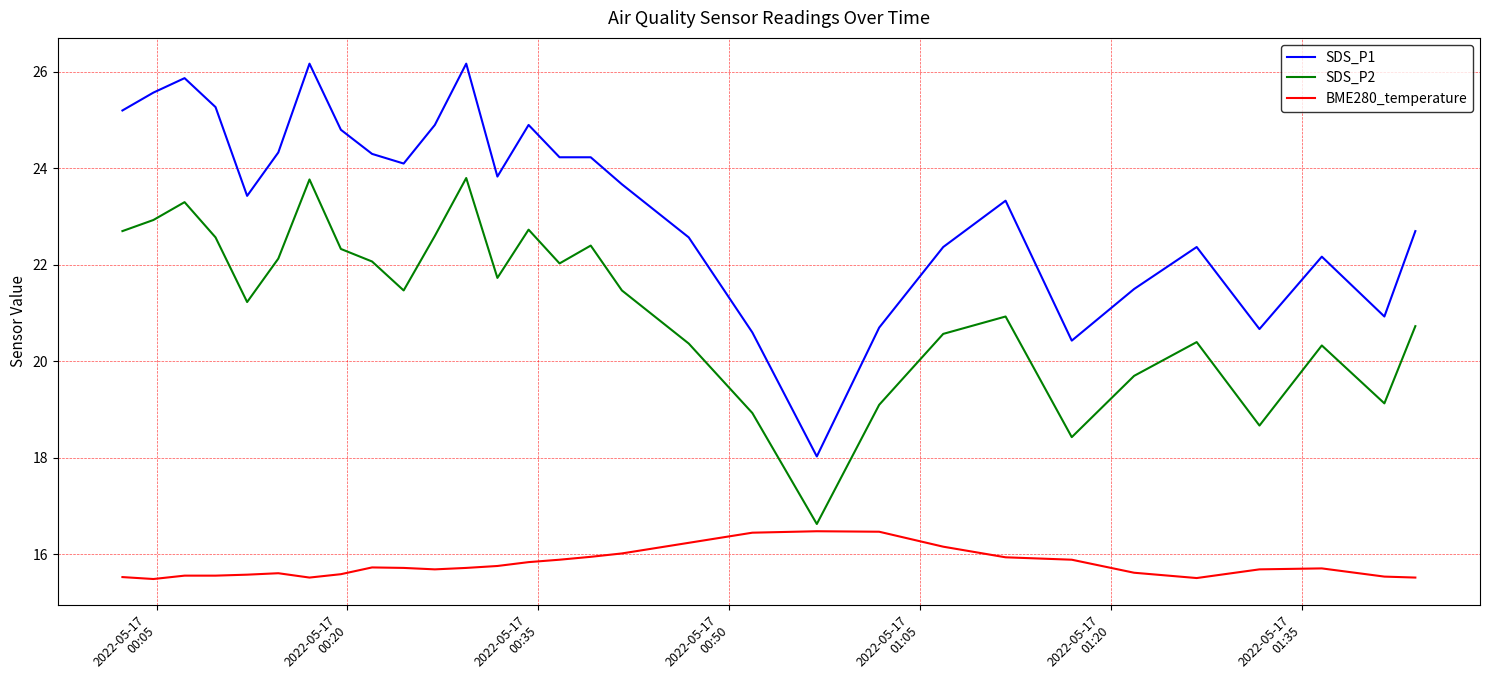

What is the maximum value shown in the chart?

26.2